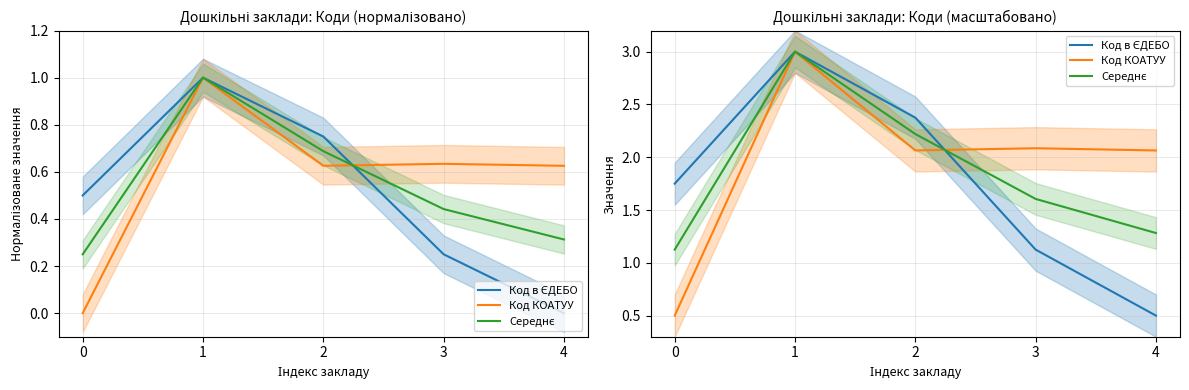

What are all the series names shown in the legend?

Код в ЄДЕБО, Код КОАТУУ, Середнє